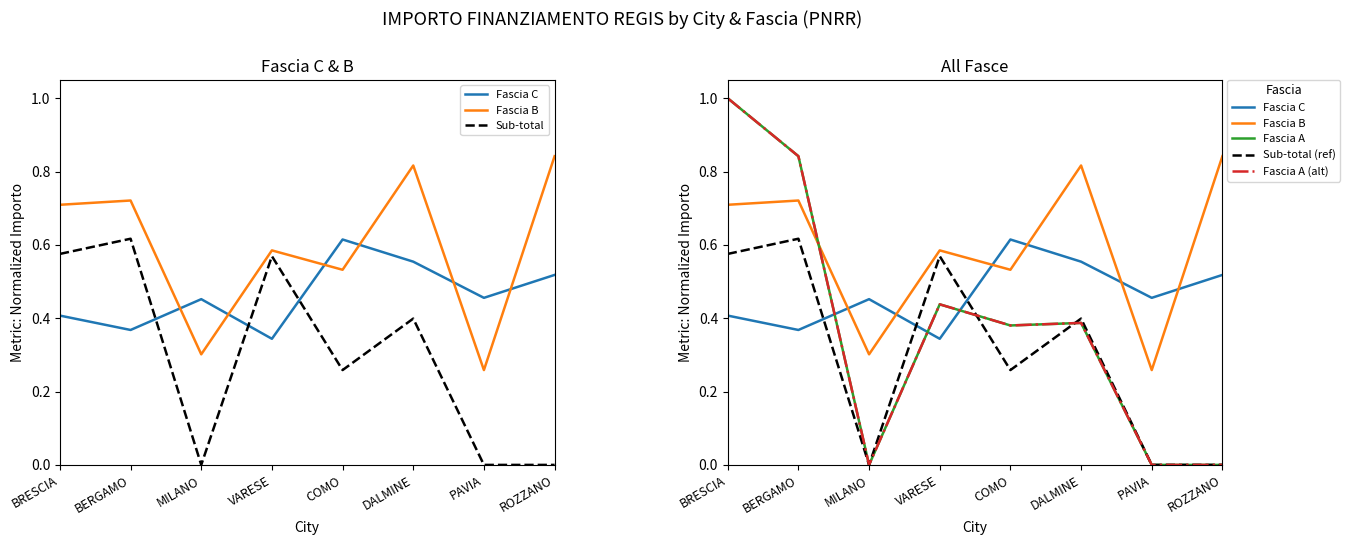

Count the number of categories in the chart.

8